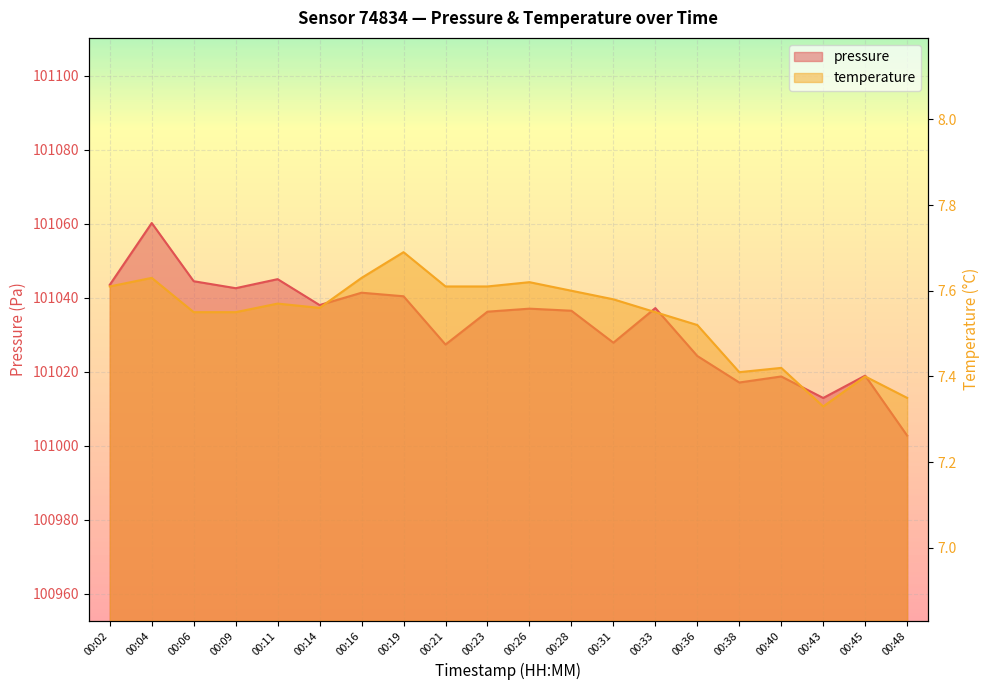

At which category does temperature reach its first local valley?

00:14